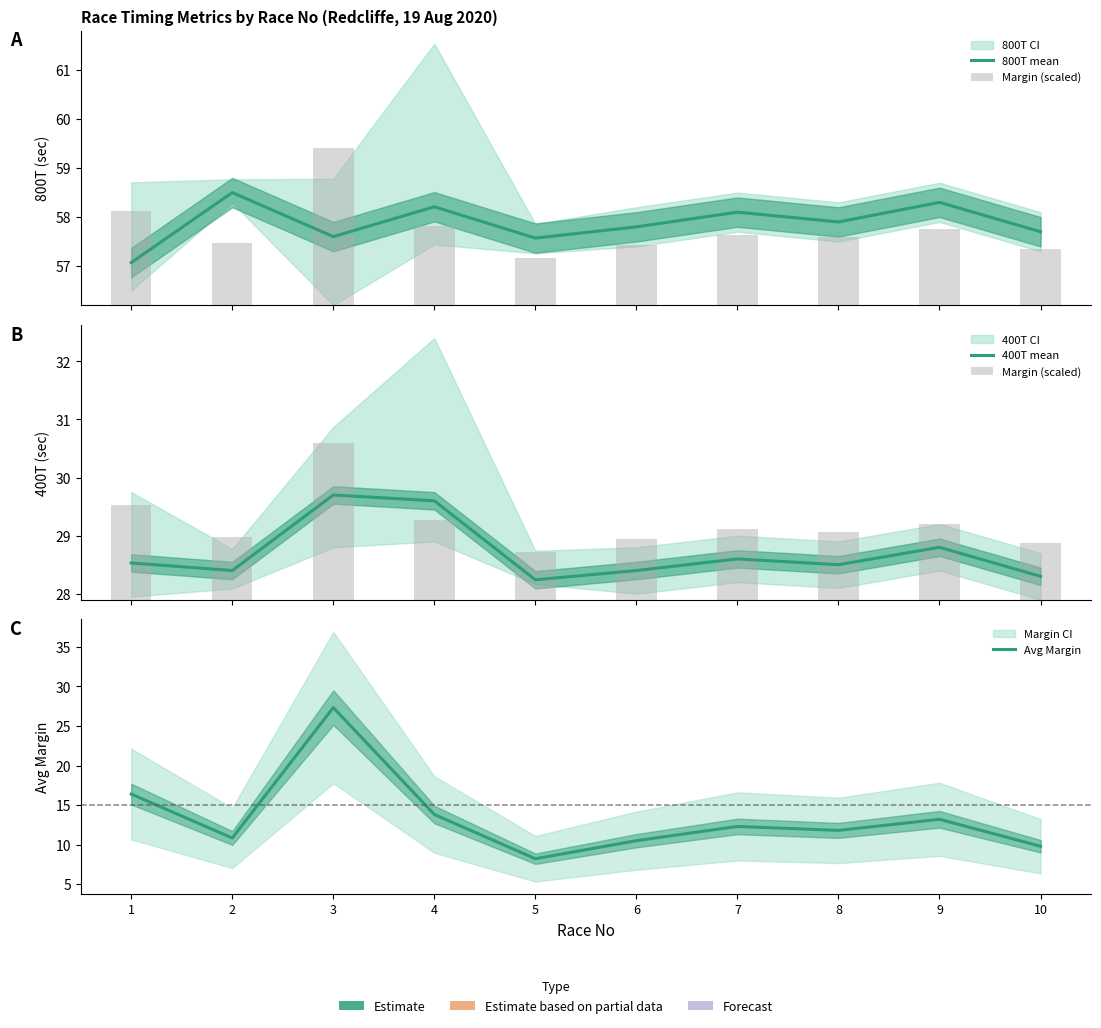

What is the maximum value shown in the chart?

58.5